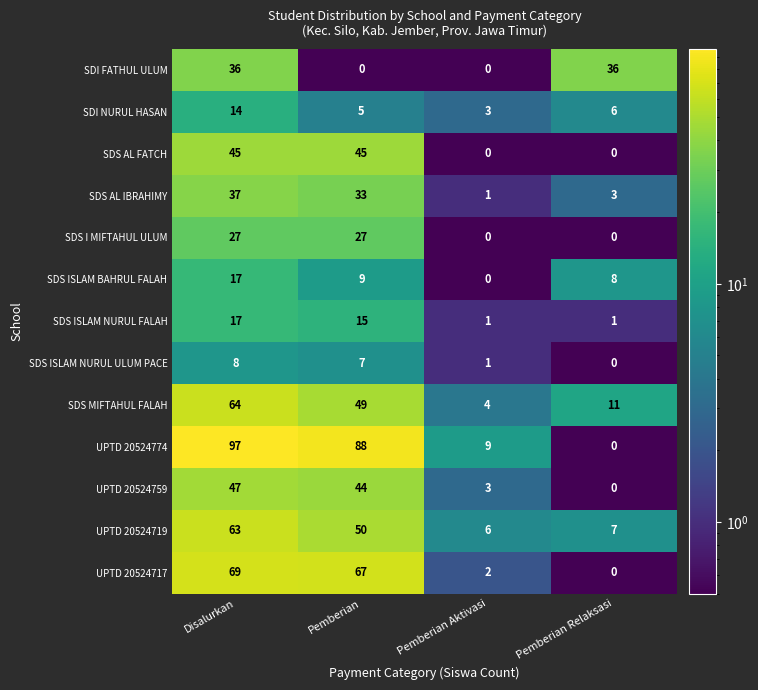

Which series has the widest spread of values?

UPTD 20524774